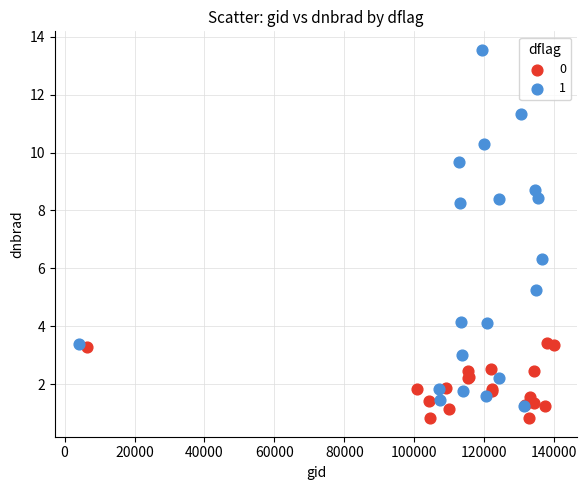

What are all the series names shown in the legend?

0, 1